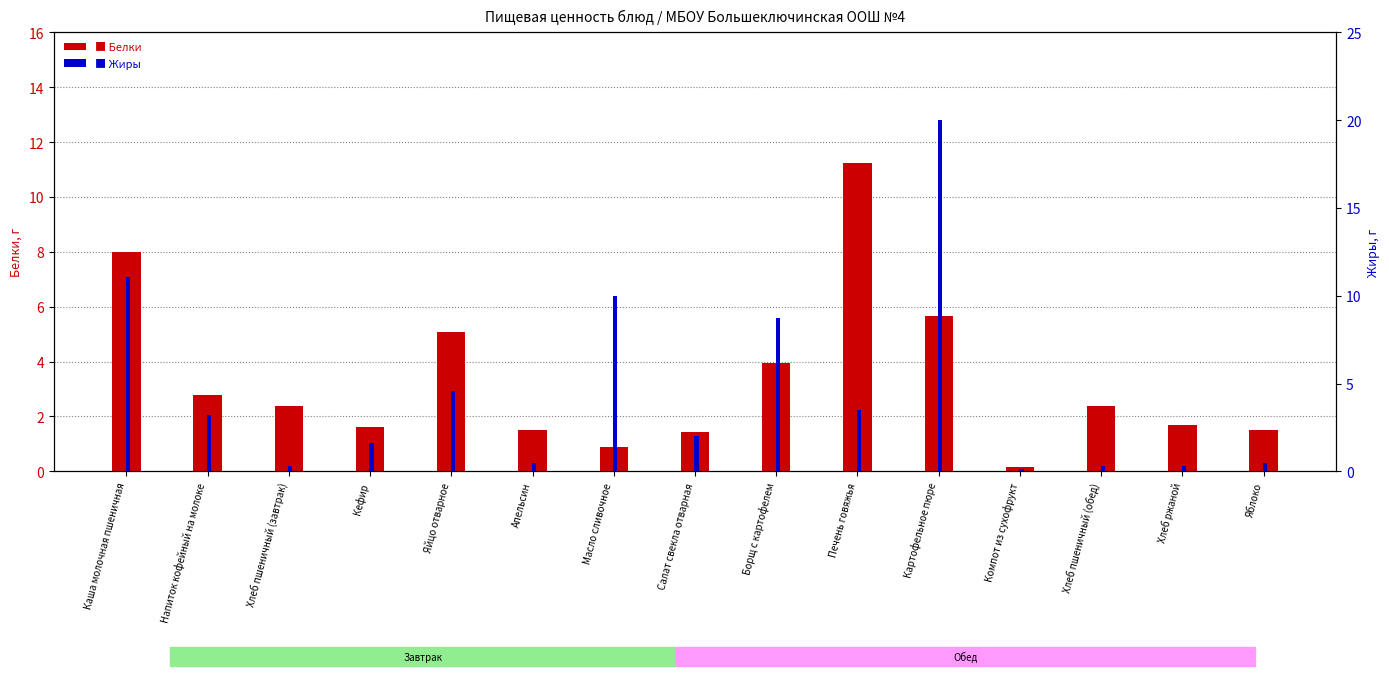

What is the label of the 3rd bar from the left?

Хлеб пшеничный (завтрак)